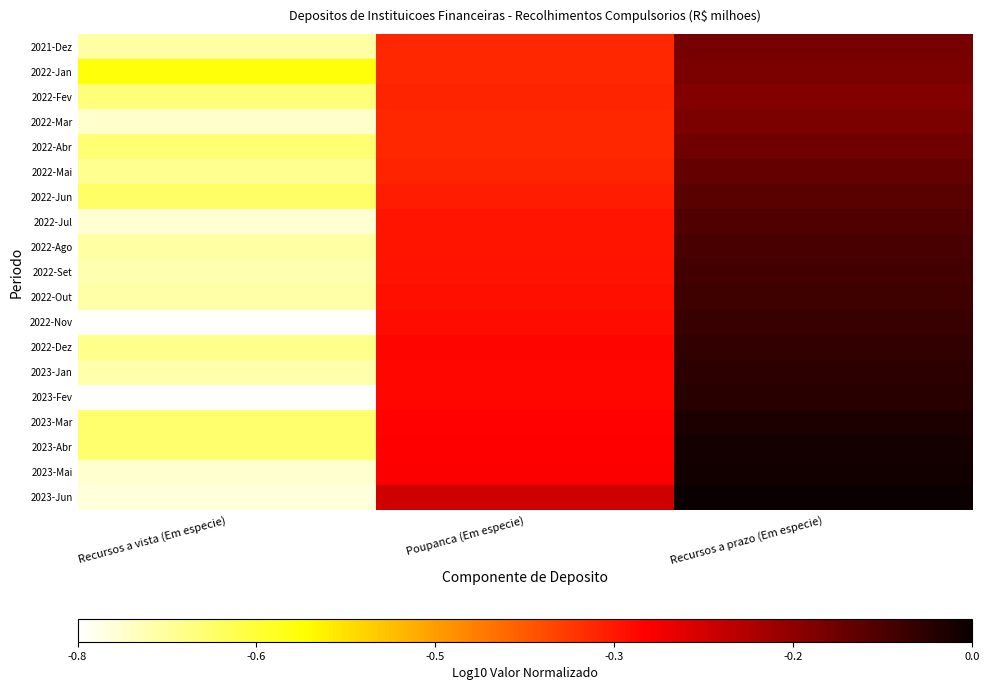

Rank the series at Recursos a vista (Em especie) from highest to lowest value.

2022-Jan, 2022-Jun, 2023-Abr, 2023-Mar, 2022-Abr, 2022-Fev, 2022-Dez, 2022-Mai, 2021-Dez, 2022-Ago, 2022-Out, 2023-Jan, 2022-Set, 2022-Mar, 2023-Mai, 2022-Jul, 2023-Jun, 2022-Nov, 2023-Fev